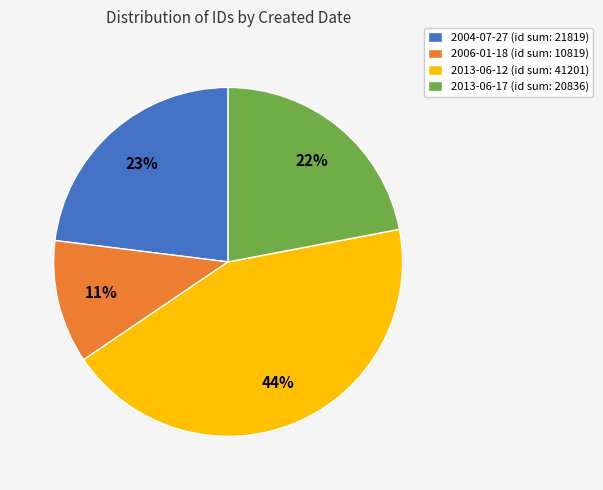

To the nearest percent, what percentage of the pie is 2013-06-17 (id sum: 20836)?

22%